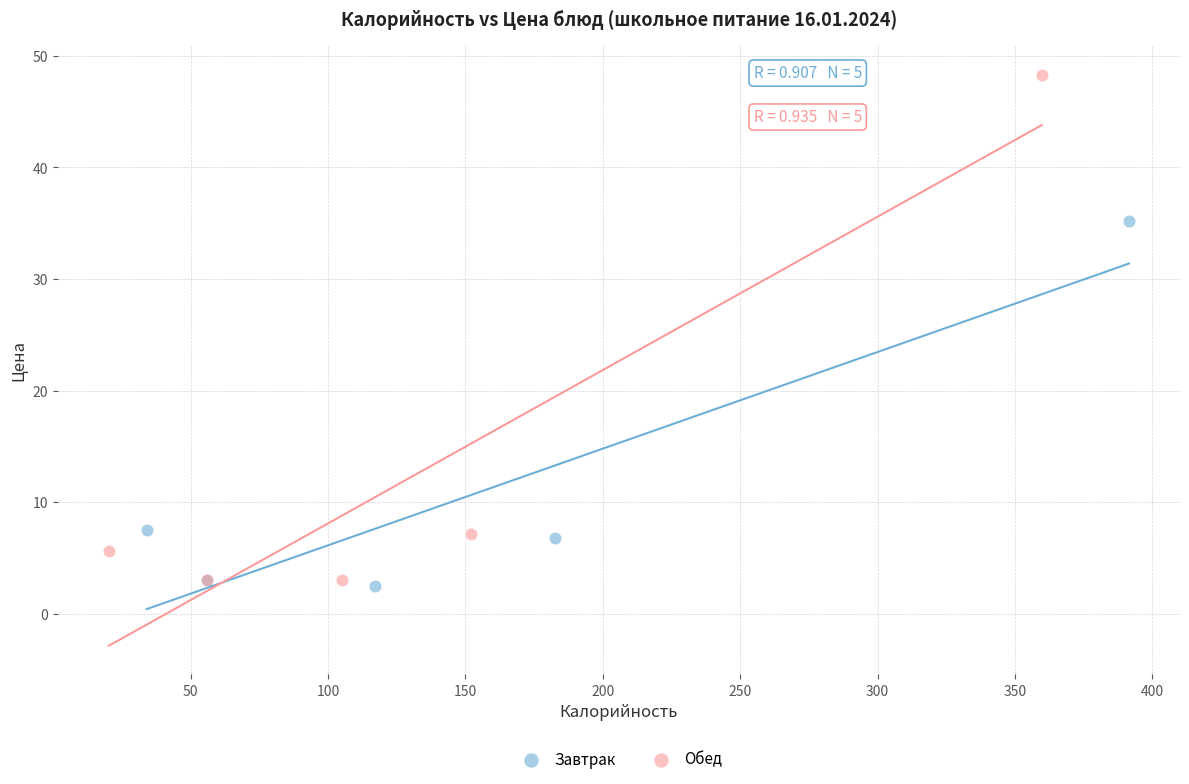

Which series reaches the maximum Y coordinate?

Обед